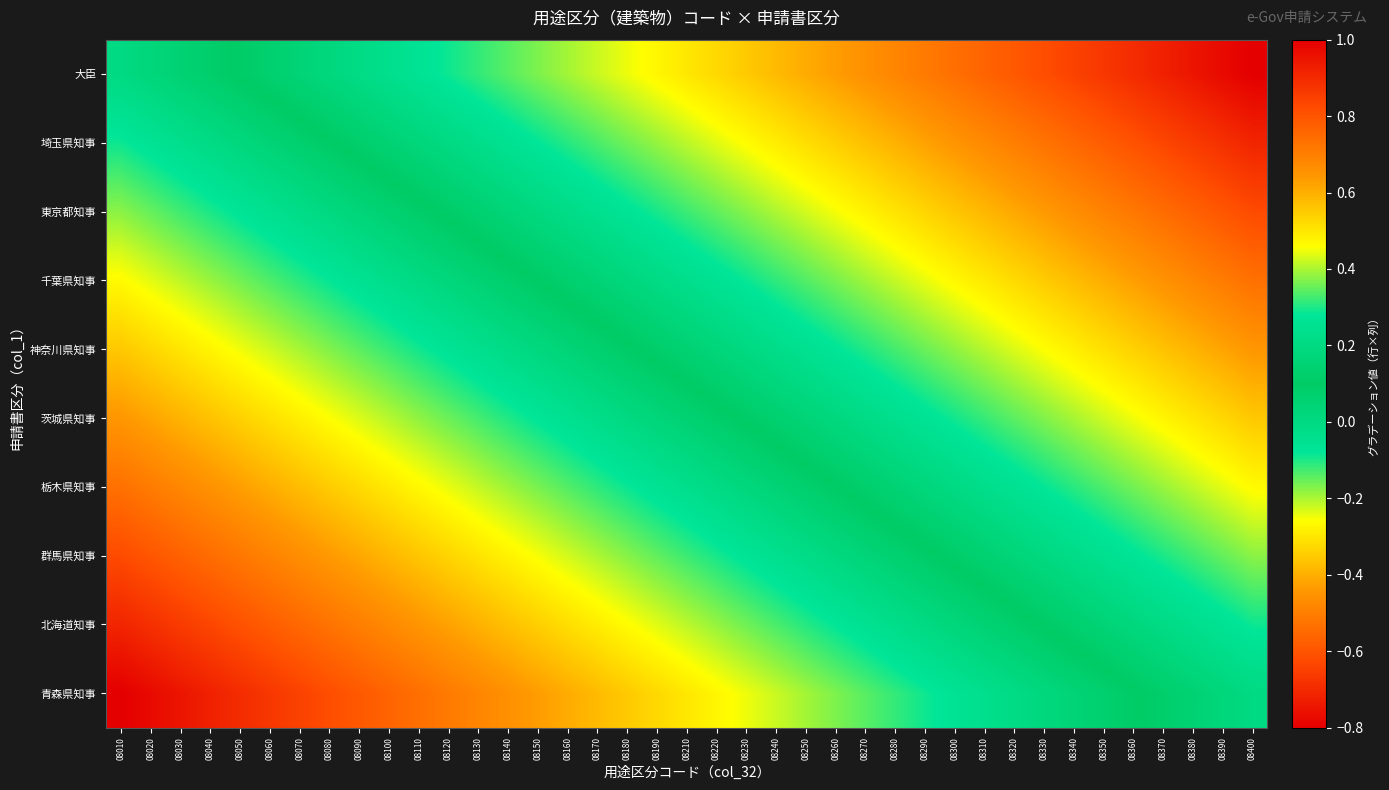

Which series changed the most between 08090 and 08130?

大臣